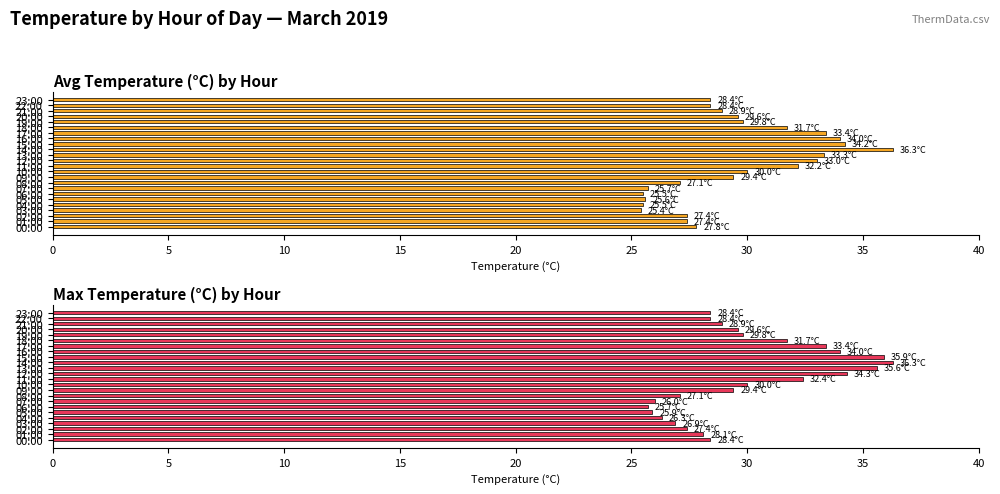

What is the label of the 3rd bar from the right?

21:00